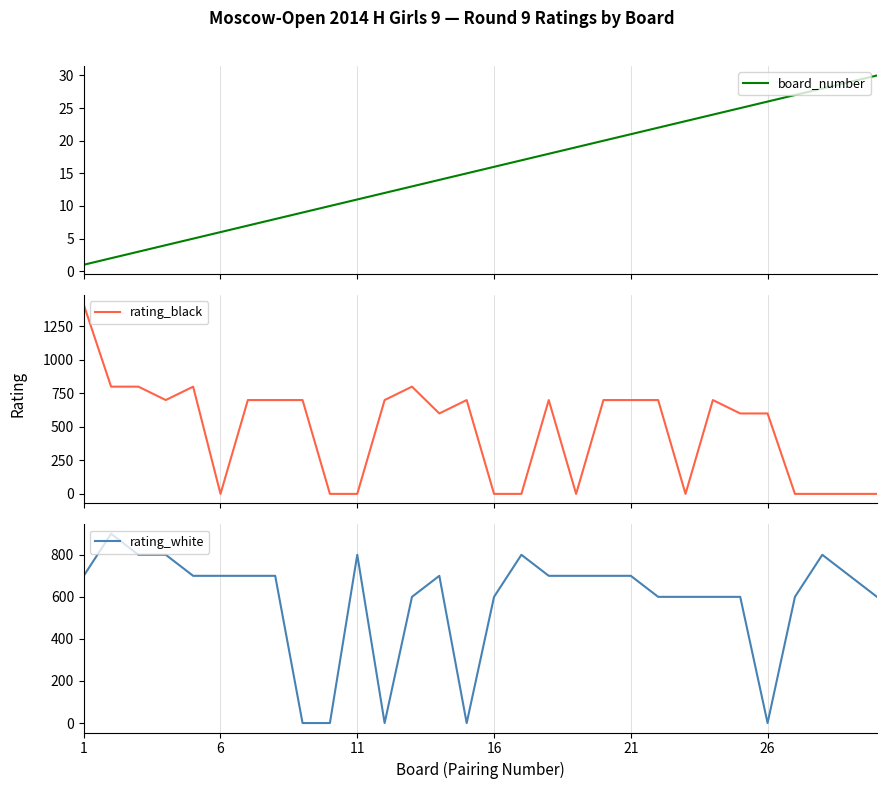

What is the difference between the maximum and minimum values in the board_number series?

29